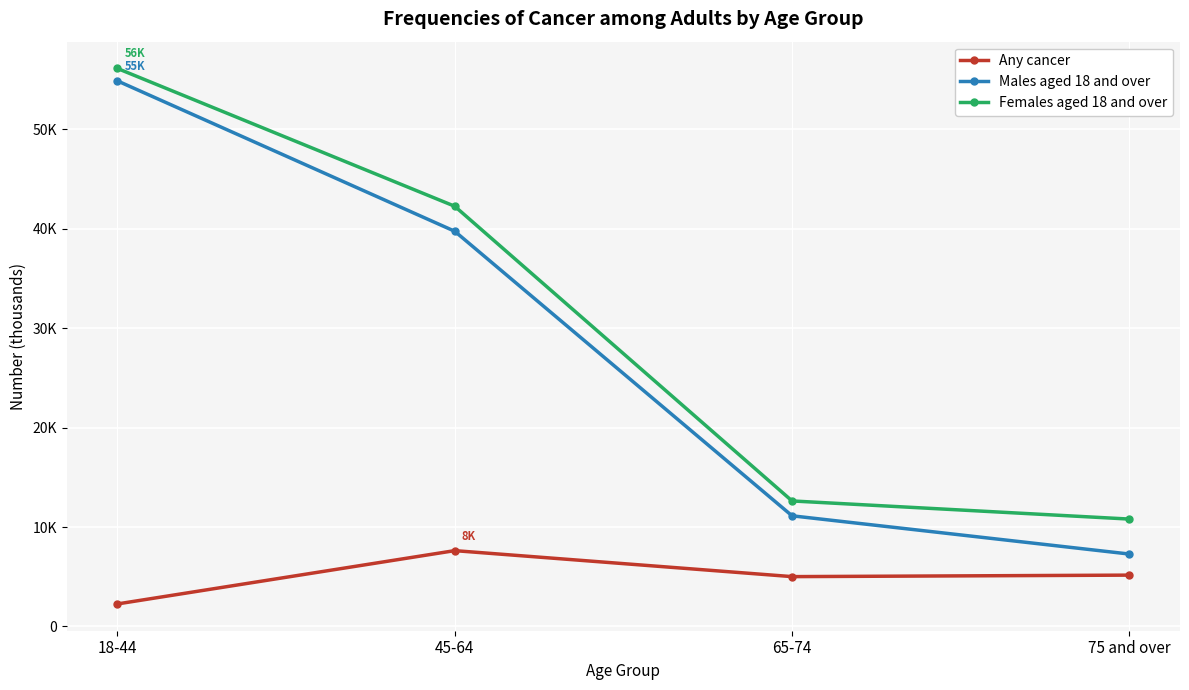

Which has a higher value, 45-64 or 18-44?

45-64